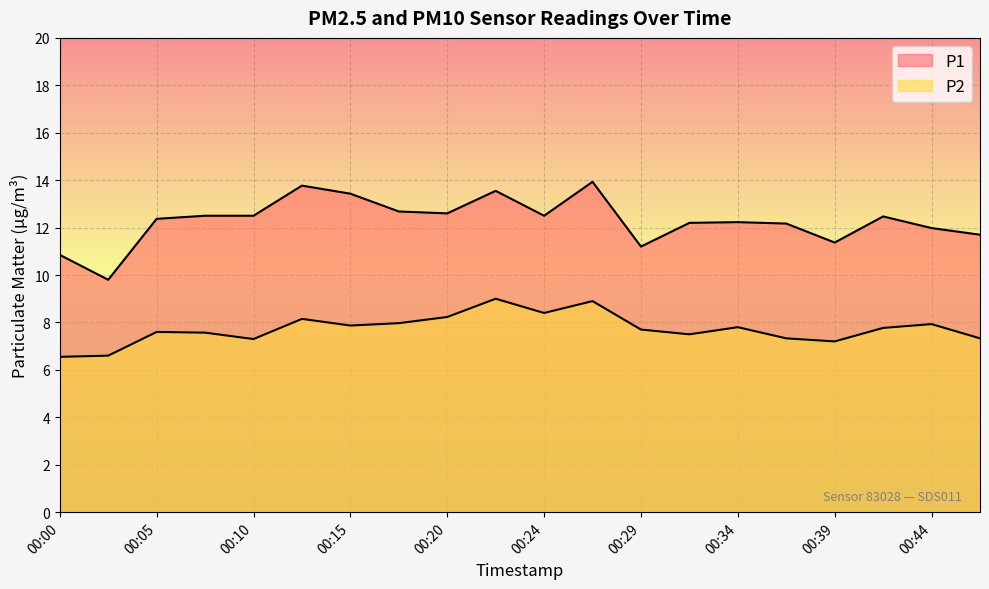

What is the total value across all series at 00:17?

20.6